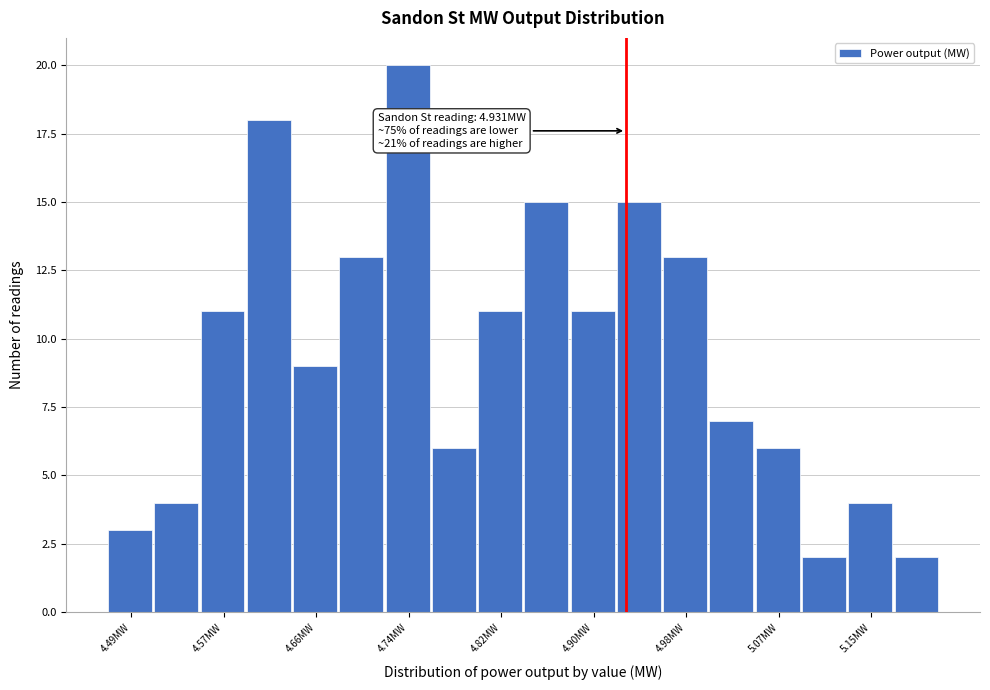

Over which range of the x-axis is the bar tallest?

4.718 to 4.759